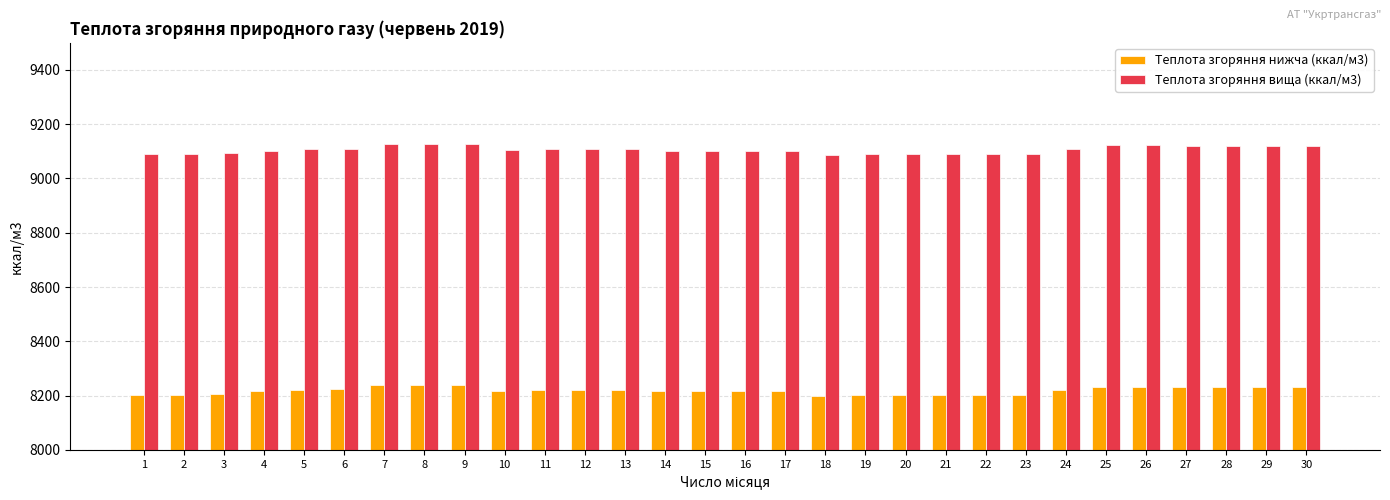

Which series has the largest total across all categories?

Теплота згоряння вища (ккал/м3)